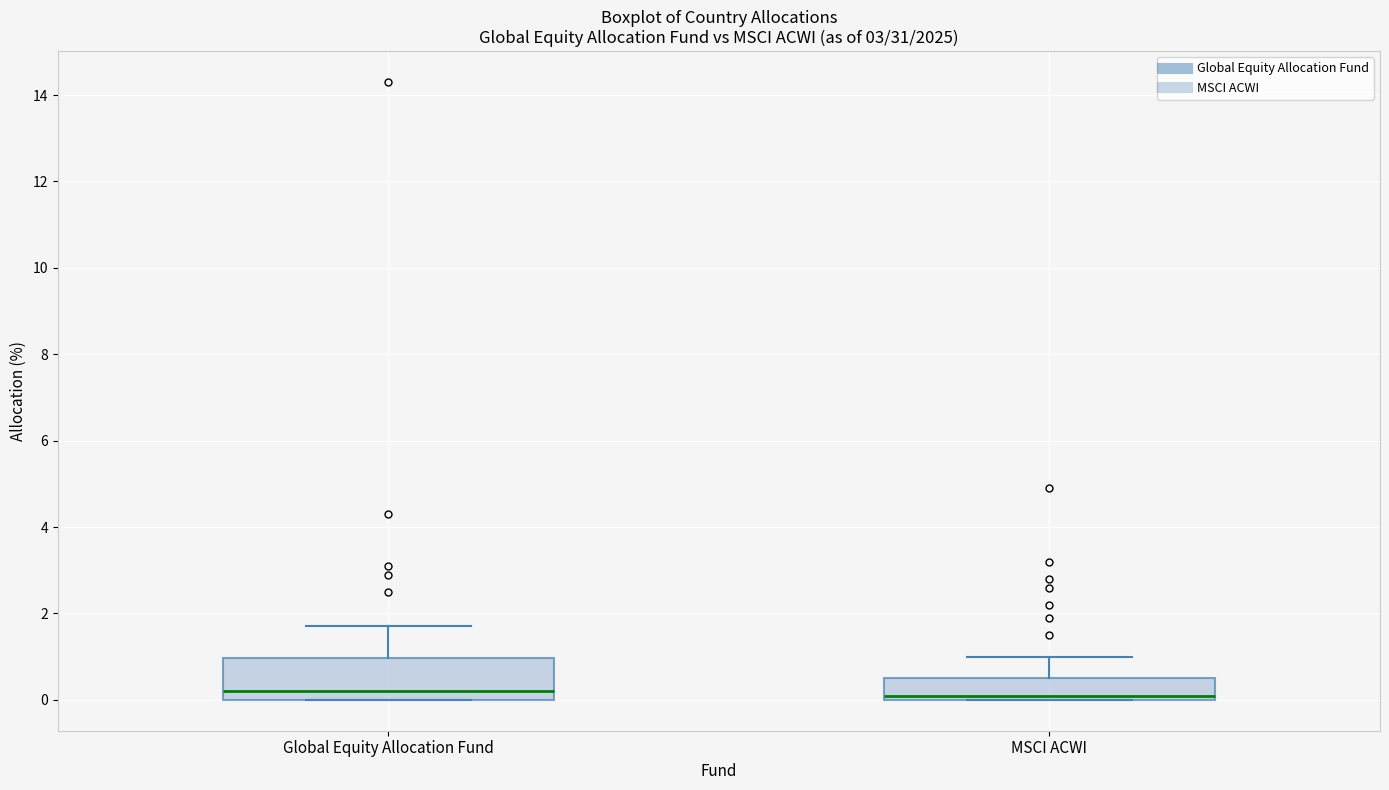

Which box is the tallest, from its lower edge to its upper edge?

Global Equity Allocation Fund